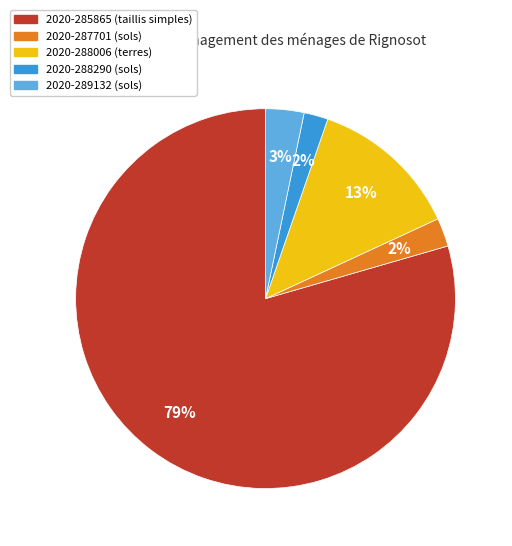

To the nearest percent, what is the difference between the 2020-289132 and 2020-287701 slice percentages?

1%